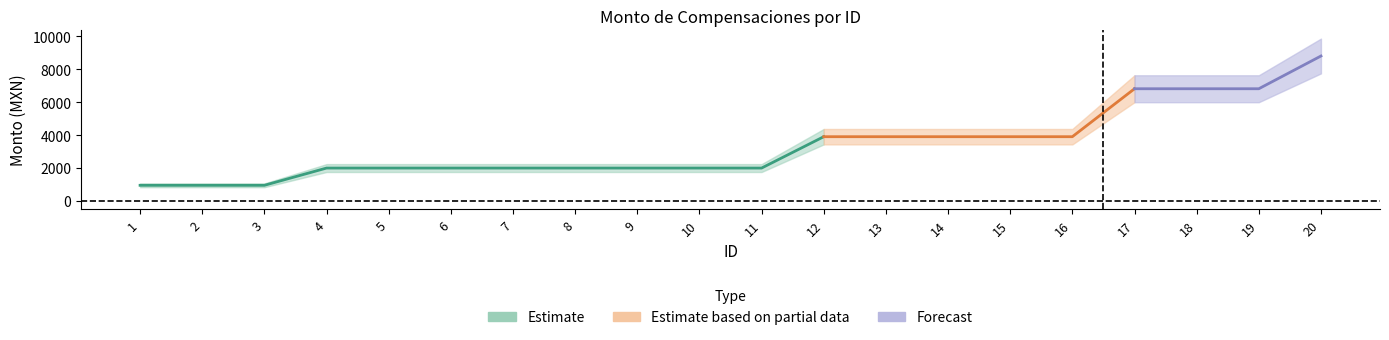

What is the difference between the second highest and second lowest values in the Monto bruto series?

5868.2